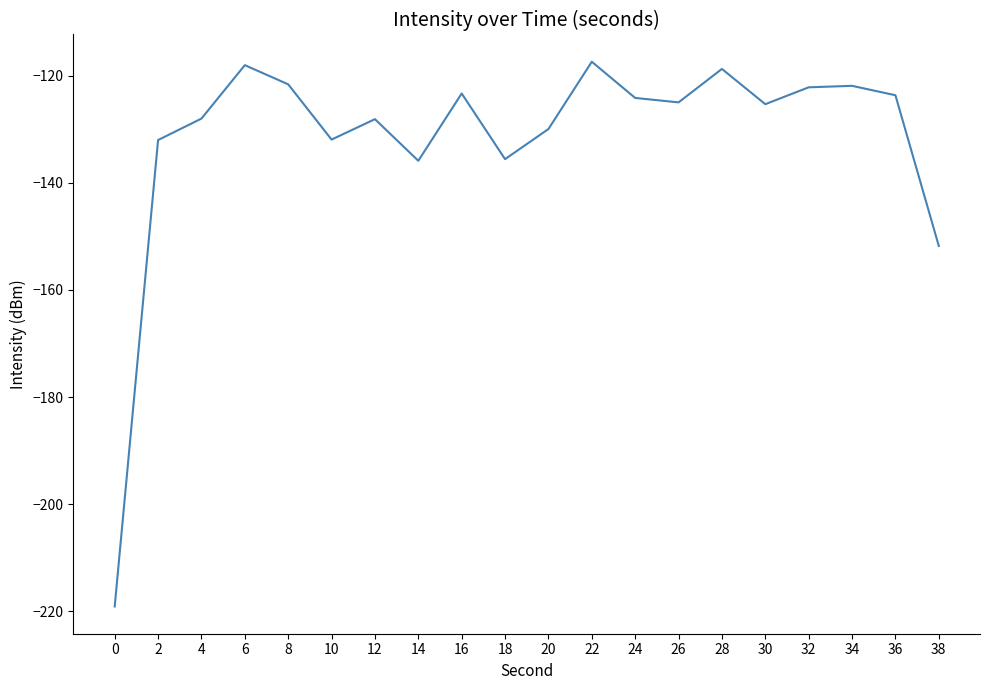

What is the difference between the values at 38 and 4?

23.8